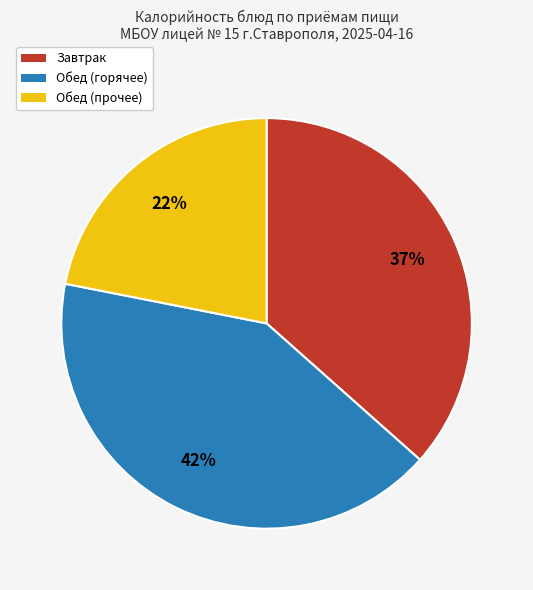

To the nearest percent, what is the difference between the largest and smallest slice percentages?

20%